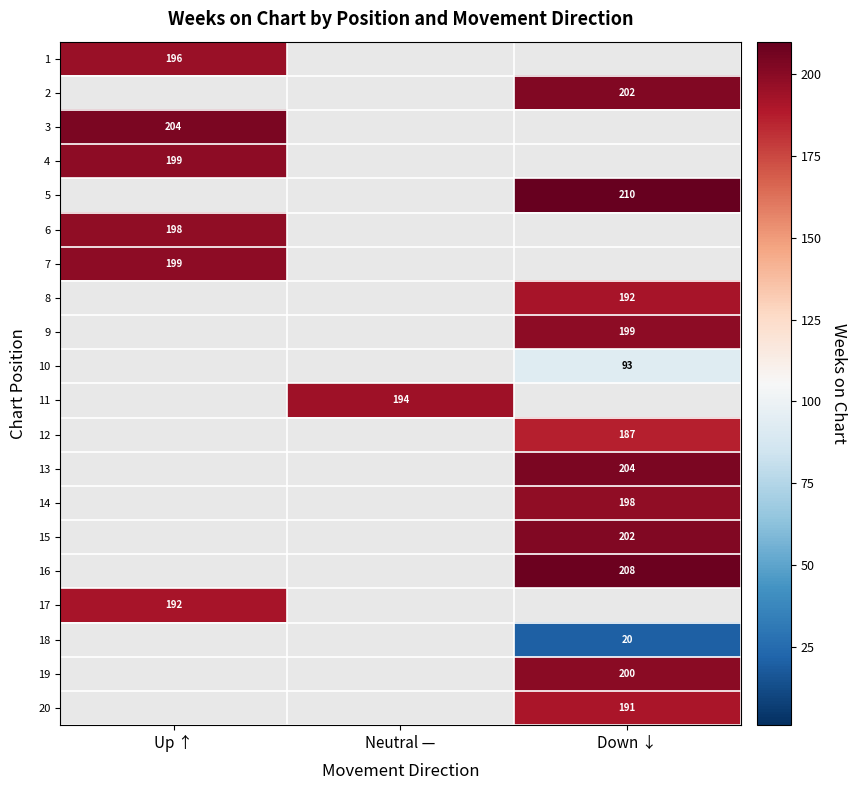

The 11 series shows 194 at Neutral —. True or false?

True